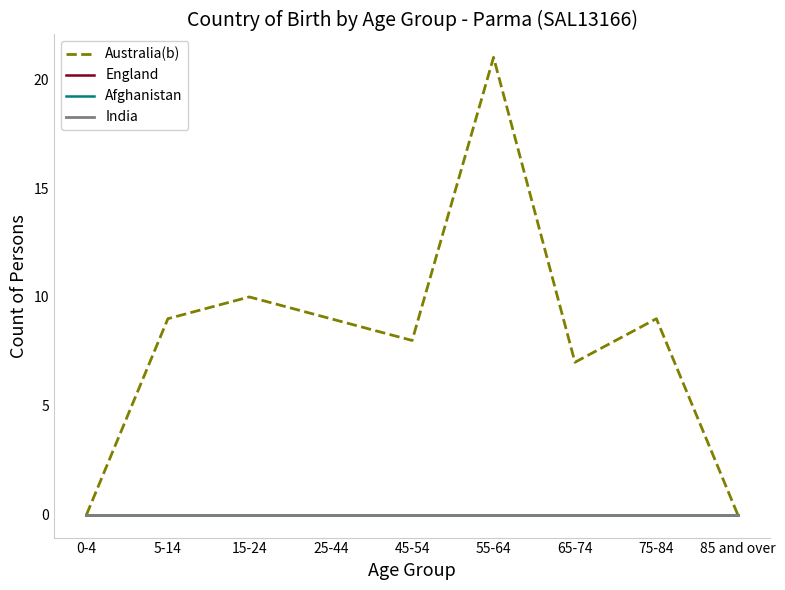

Is this an area chart (filled region under the line)?

No